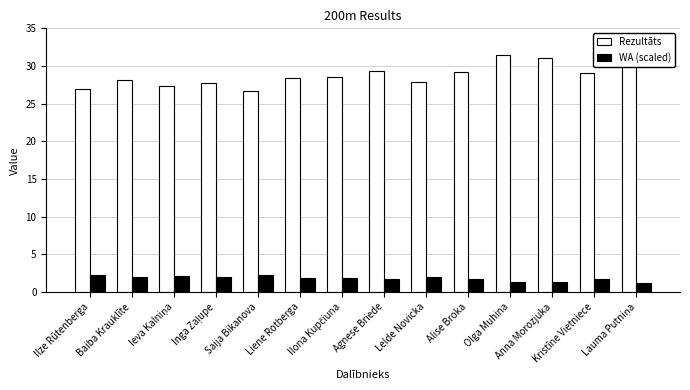

The value of Rezultāts at Liene Rotberga is 28.4. True or false?

True